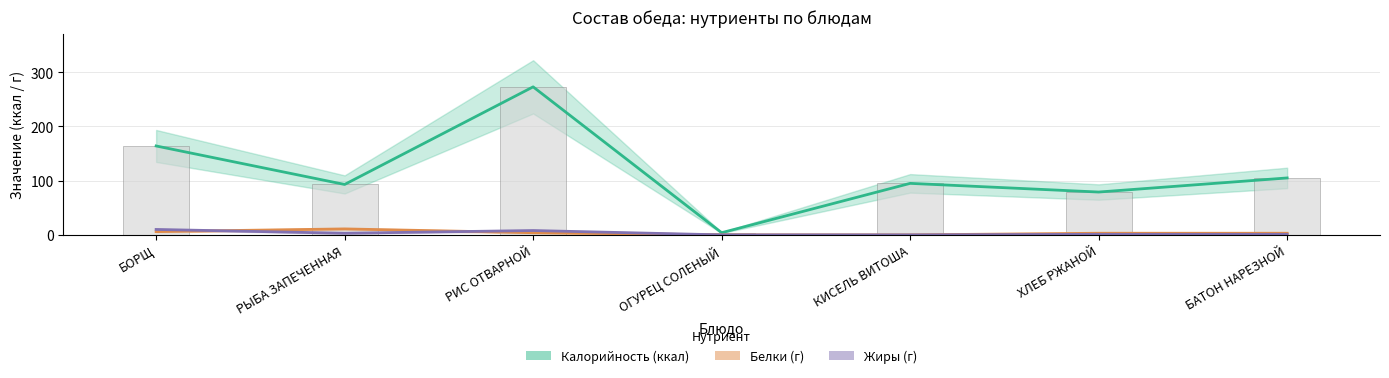

Reading left to right, list all the values displayed in this chart.

Калорийность: БОРЩ=164	РЫБА ЗАПЕЧЕННАЯ=93	РИС ОТВАРНОЙ=273	ОГУРЕЦ СОЛЕНЫЙ=4	КИСЕЛЬ ВИТОША=95	ХЛЕБ РЖАНОЙ=79	БАТОН НАРЕЗНОЙ=105
Белки: БОРЩ=6	РЫБА ЗАПЕЧЕННАЯ=11	РИС ОТВАРНОЙ=4	ОГУРЕЦ СОЛЕНЫЙ=0	КИСЕЛЬ ВИТОША=0	ХЛЕБ РЖАНОЙ=3	БАТОН НАРЕЗНОЙ=3
Жиры: БОРЩ=10	РЫБА ЗАПЕЧЕННАЯ=3	РИС ОТВАРНОЙ=8	ОГУРЕЦ СОЛЕНЫЙ=0	КИСЕЛЬ ВИТОША=0	ХЛЕБ РЖАНОЙ=1	БАТОН НАРЕЗНОЙ=1